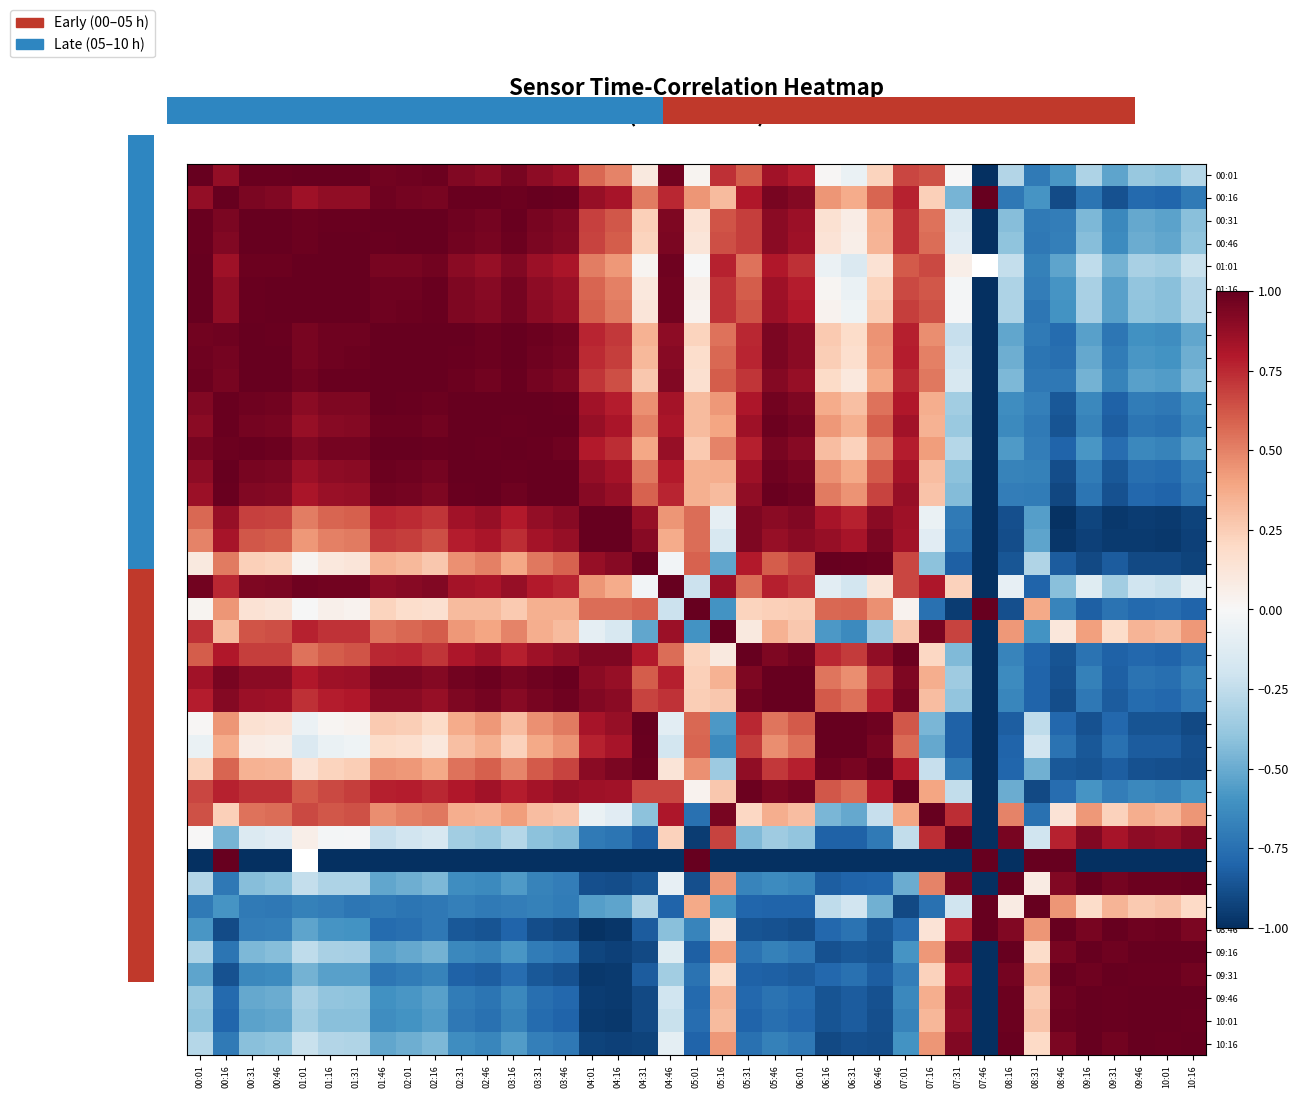

How many values in the 00:16 series exceed 0?

30